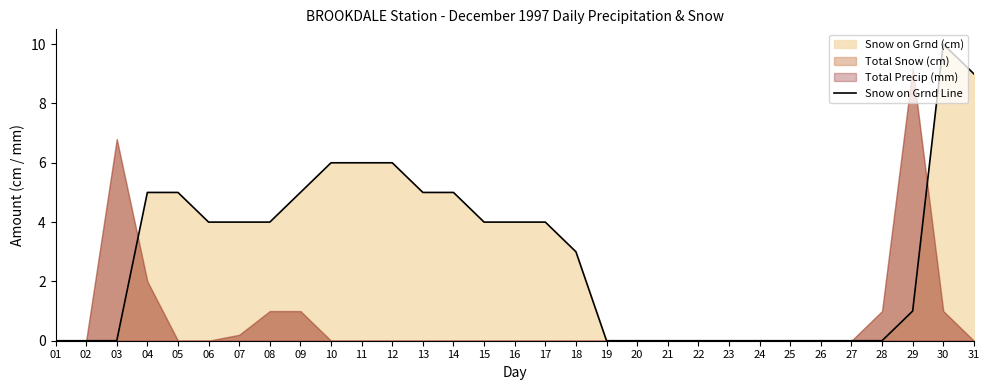

Rank the categories by value from lowest to highest.

01, 02, 03, 19, 20, 21, 22, 23, 24, 25, 26, 27, 28, 29, 18, 06, 07, 08, 15, 16, 17, 04, 05, 09, 13, 14, 10, 11, 12, 31, 30